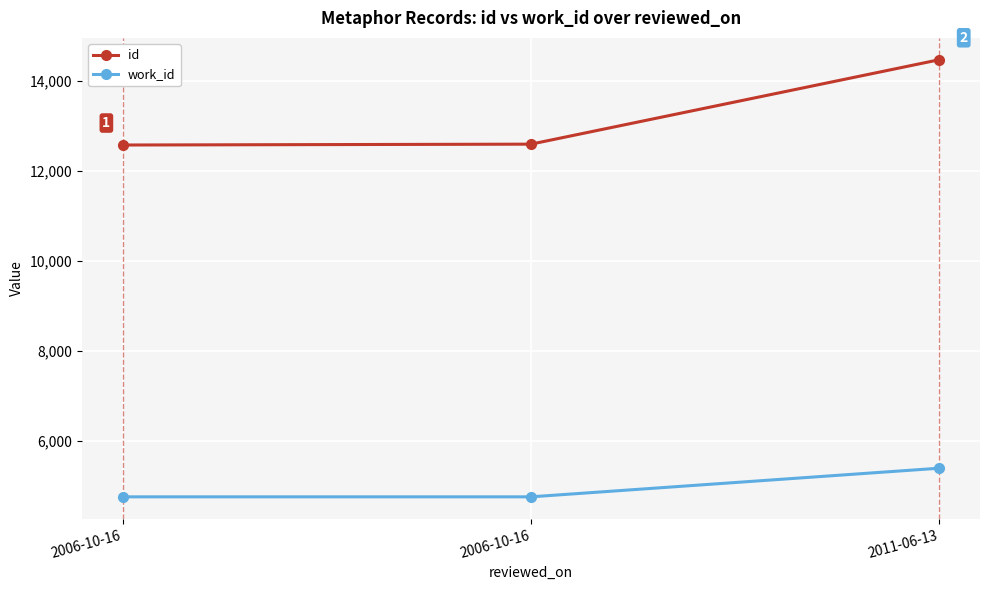

Reading left to right, what are all the values shown in this chart?

id: 2006-10-16=12580	2006-10-16=12599	2011-06-13=14477
work_id: 2006-10-16=4753	2006-10-16=4753	2011-06-13=5390